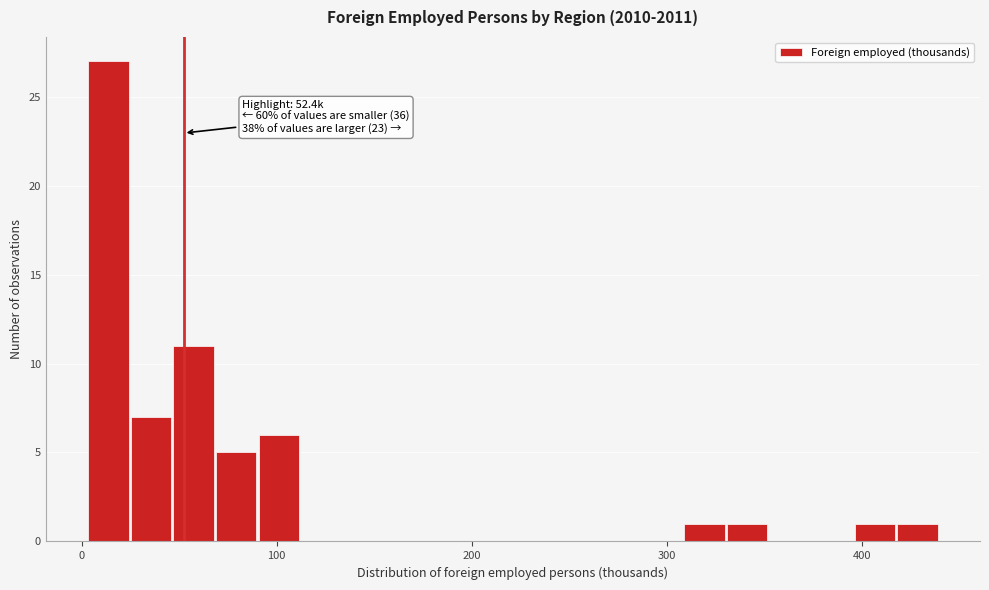

Around what value on the x-axis is the tallest bar? Give the approximate position of its centre, as read against the axis.

10